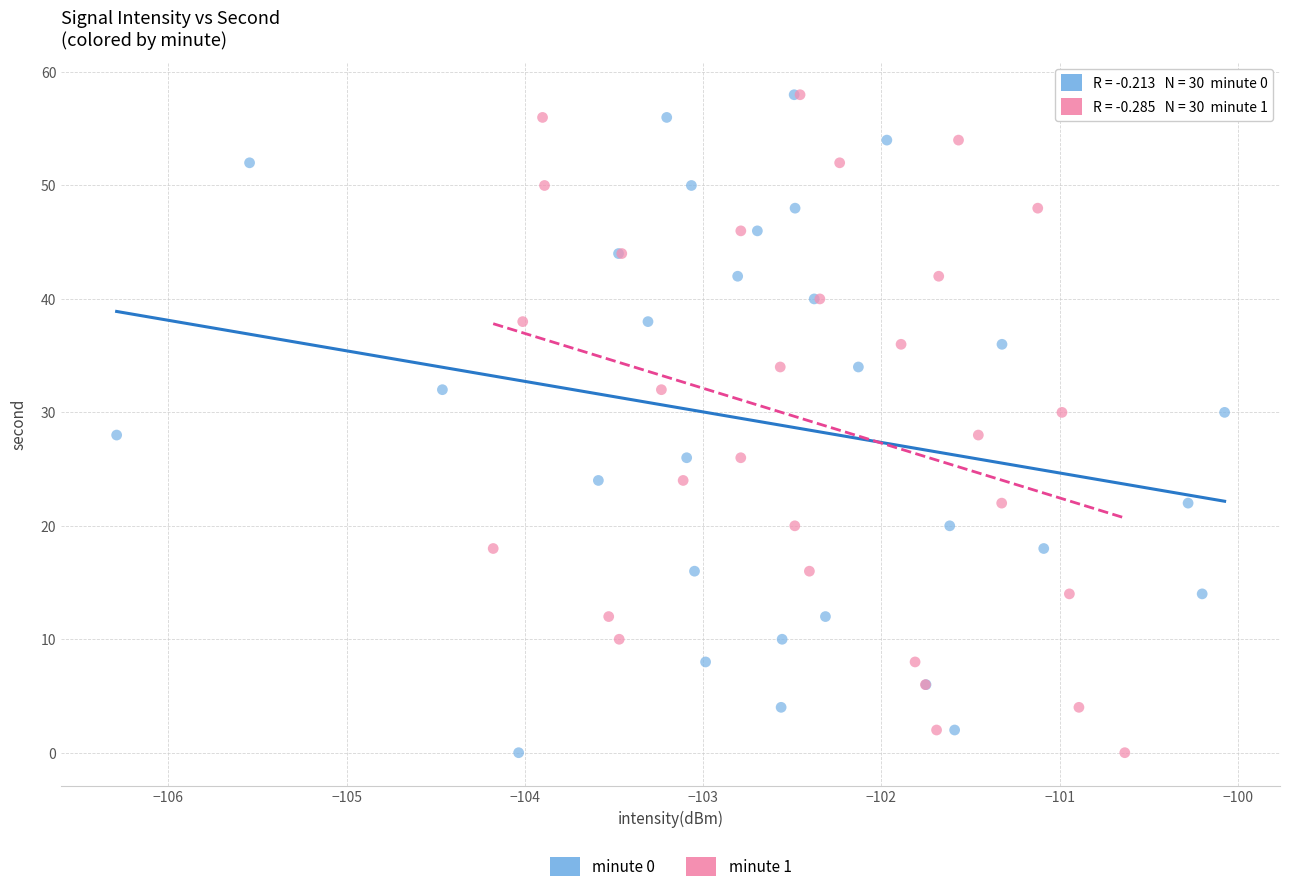

What are all the series names shown in the legend?

minute 0, minute 1